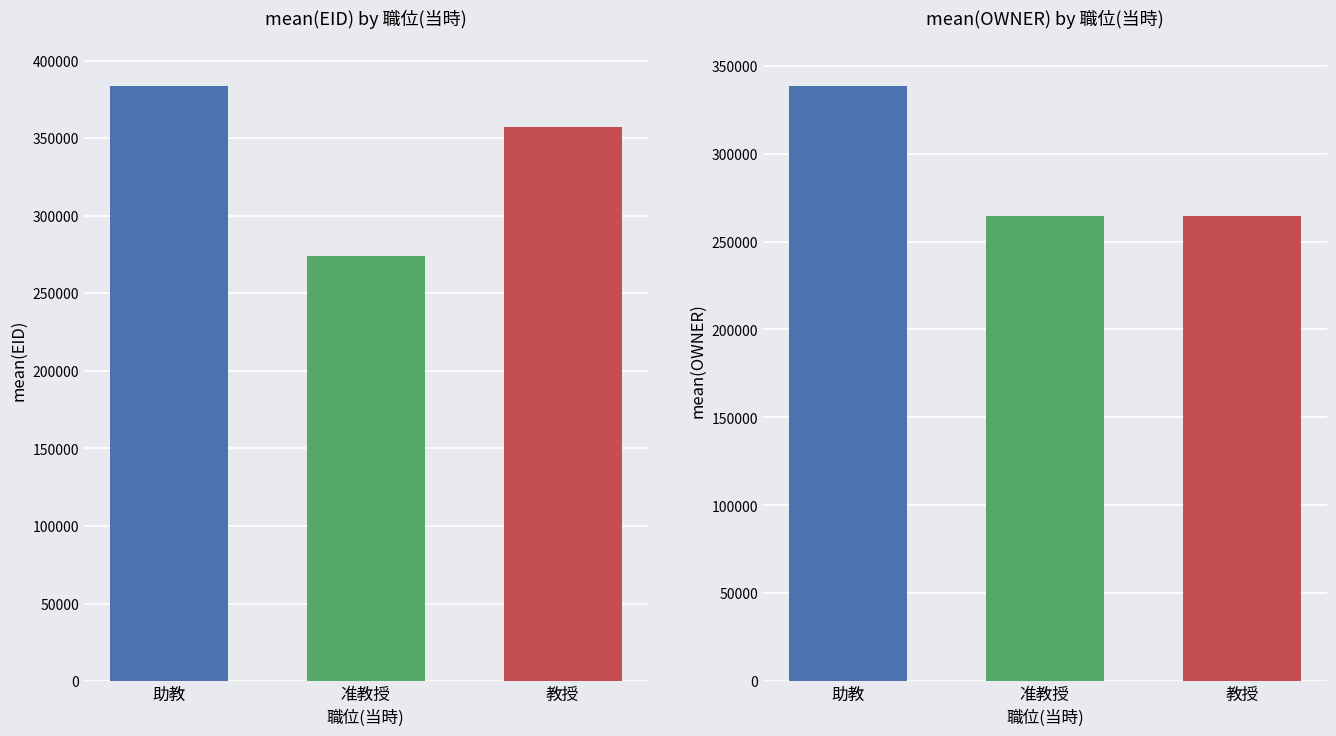

Which has a higher value, 教授 or 准教授?

教授